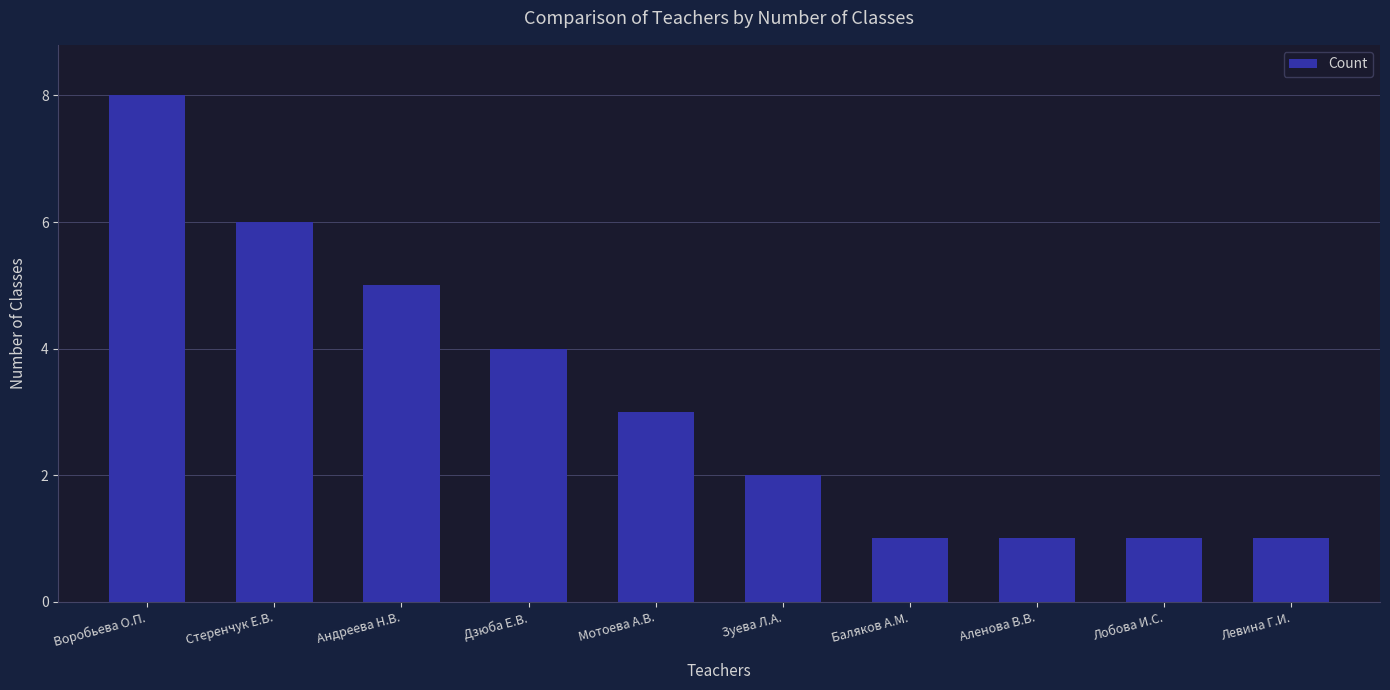

True or false: the data shows 1 at Левина Г.И..

True